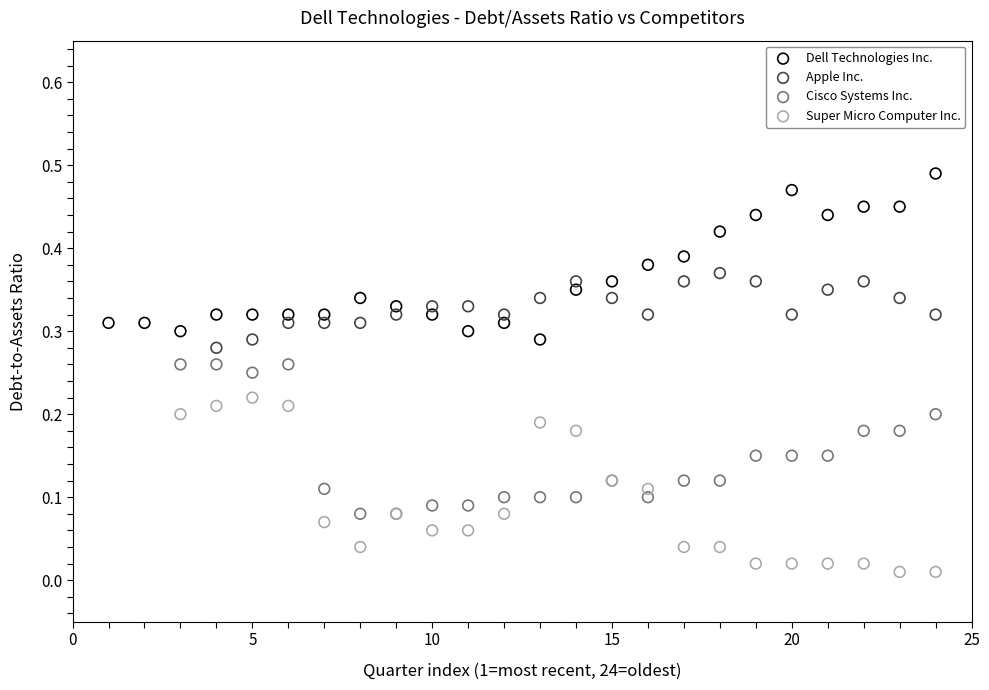

Which series reaches the minimum Y coordinate?

Super Micro Computer Inc.